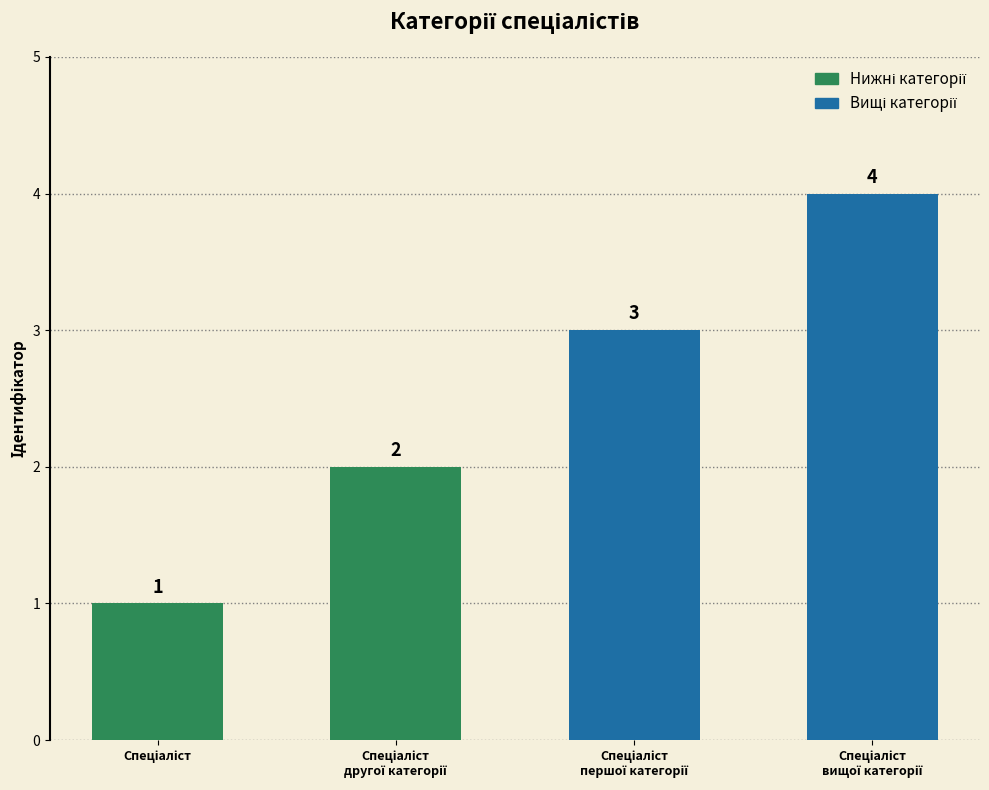

Rank the categories by value from lowest to highest.

Спеціаліст, Спеціаліст другої категорії, Спеціаліст першої категорії, Спеціаліст вищої категорії